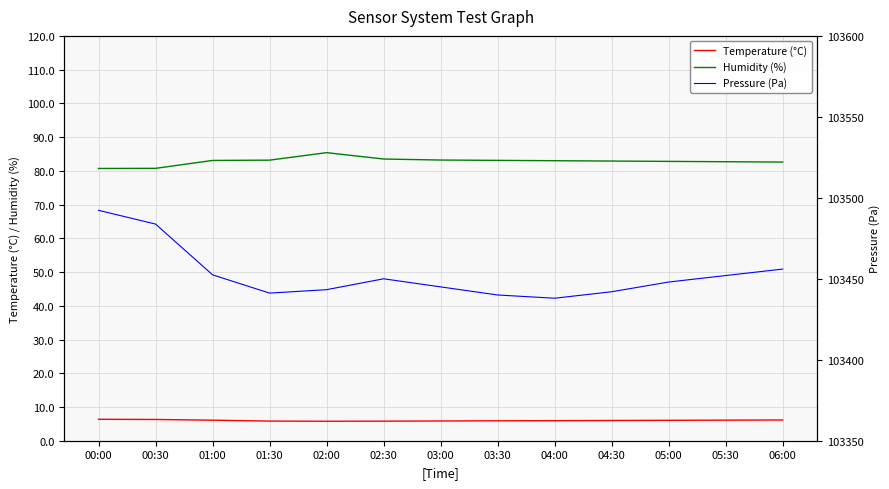

Is the value of Temperature (°C) at 06:00 greater than the value of Humidity (%) at 03:30?

No